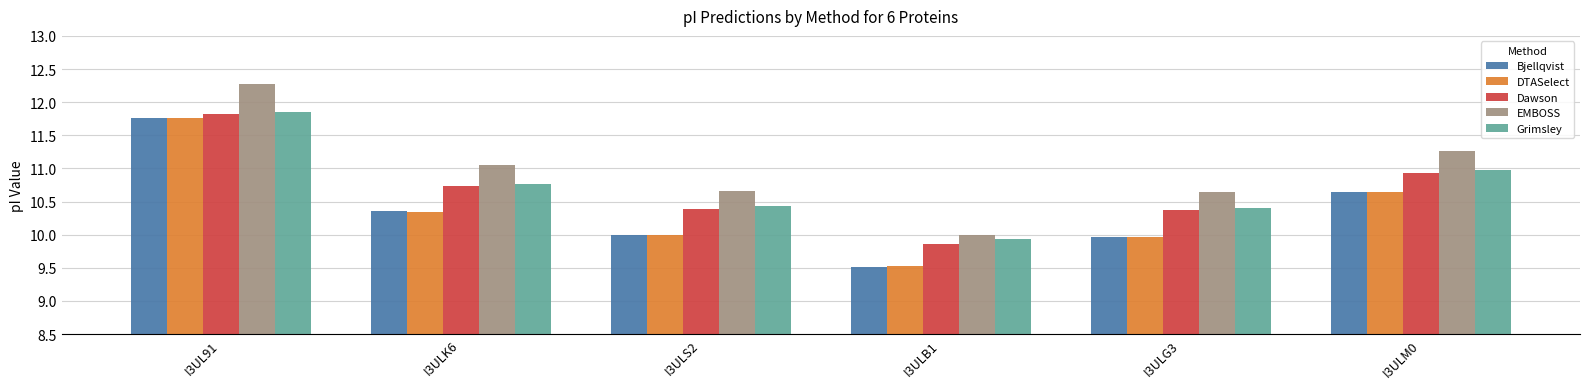

Which series has the largest range (max minus min)?

EMBOSS